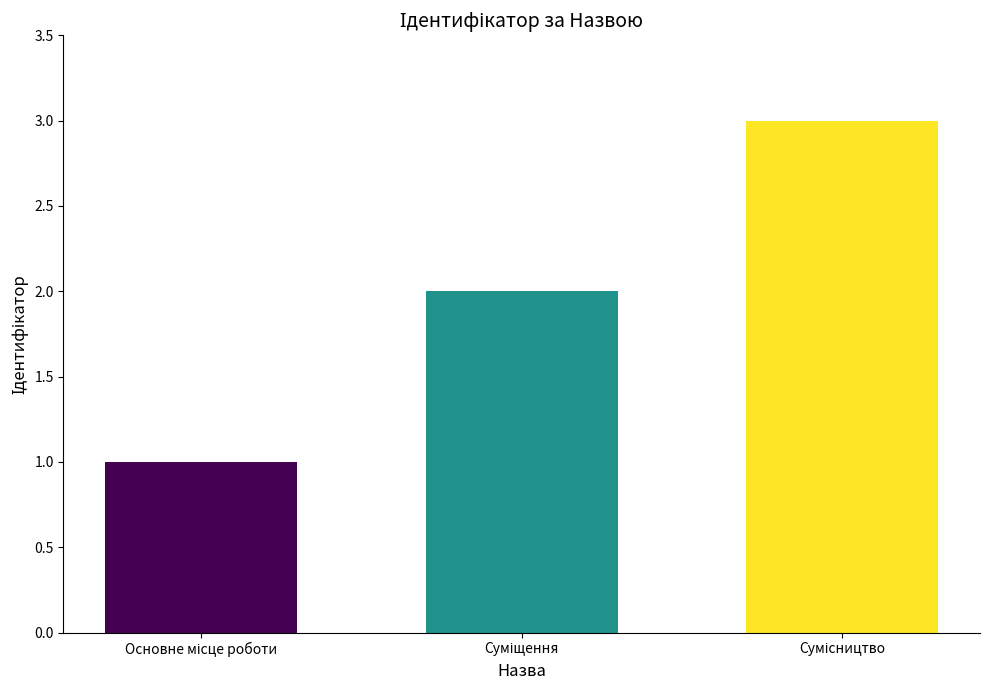

What is the maximum value shown in the chart?

3